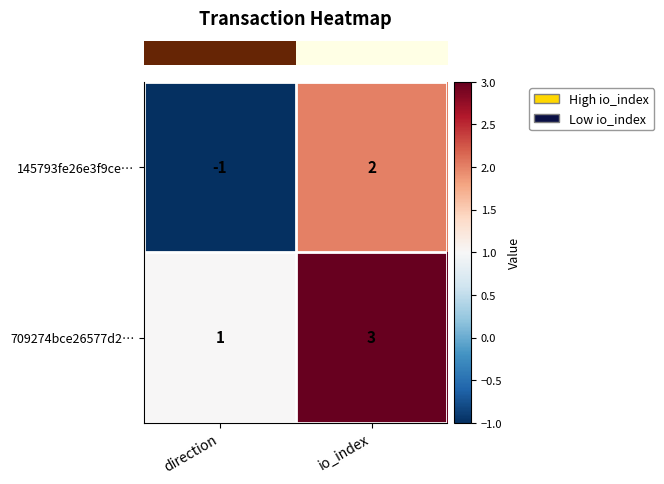

The value of 709274bce26577d2… at direction is 2. True or false?

False